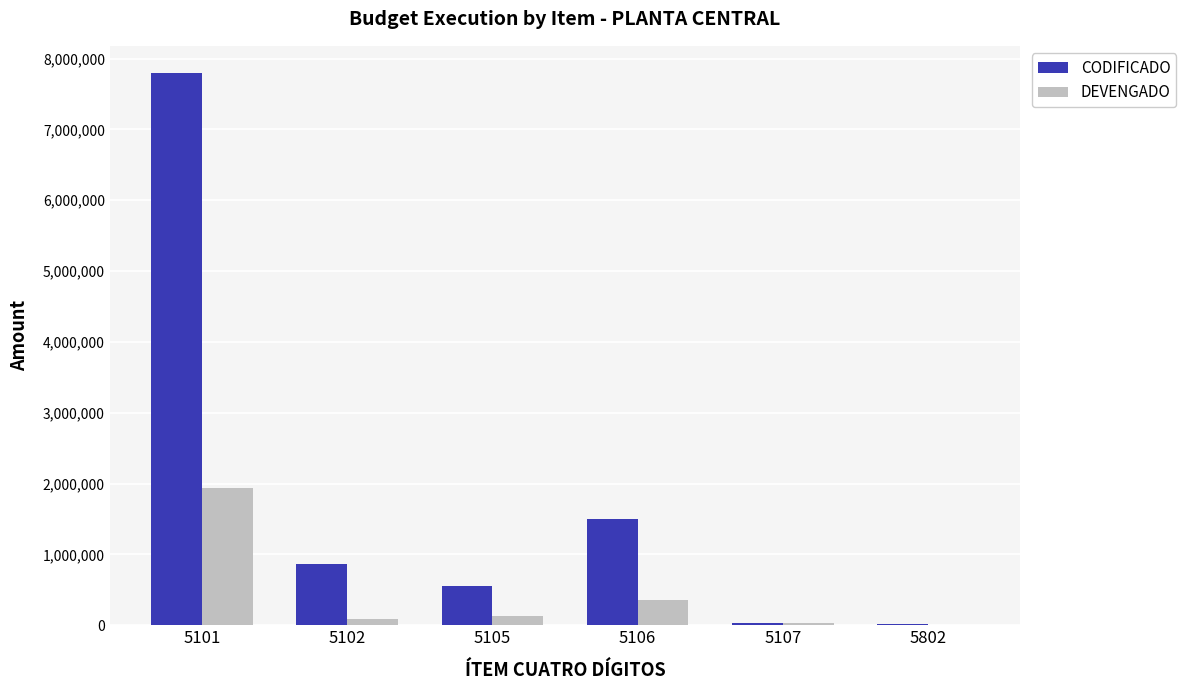

At which category is the sum across all series the highest?

5101